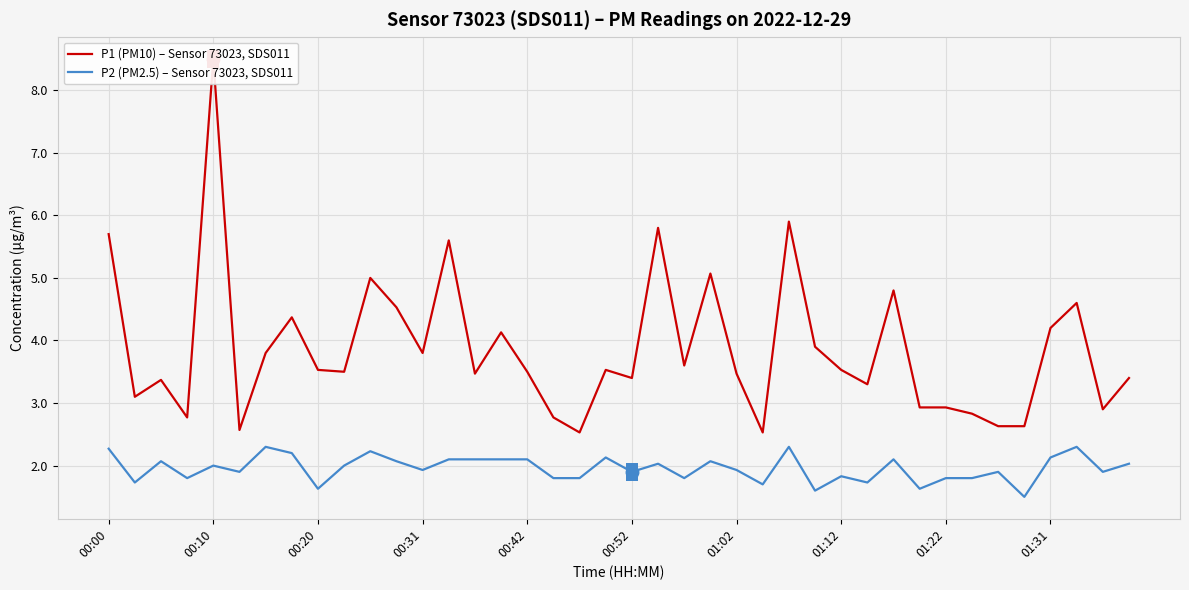

What is the minimum value for P1 (PM10) – Sensor 73023, SDS011?

2.5